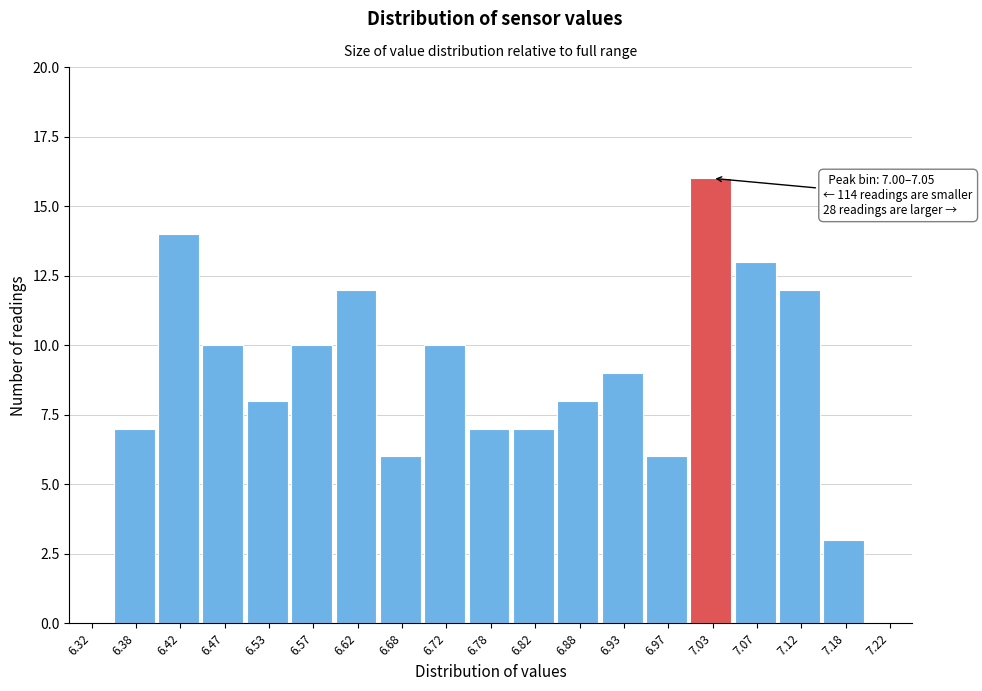

Which range on the x-axis has the tallest bar?

7.00 to 7.05